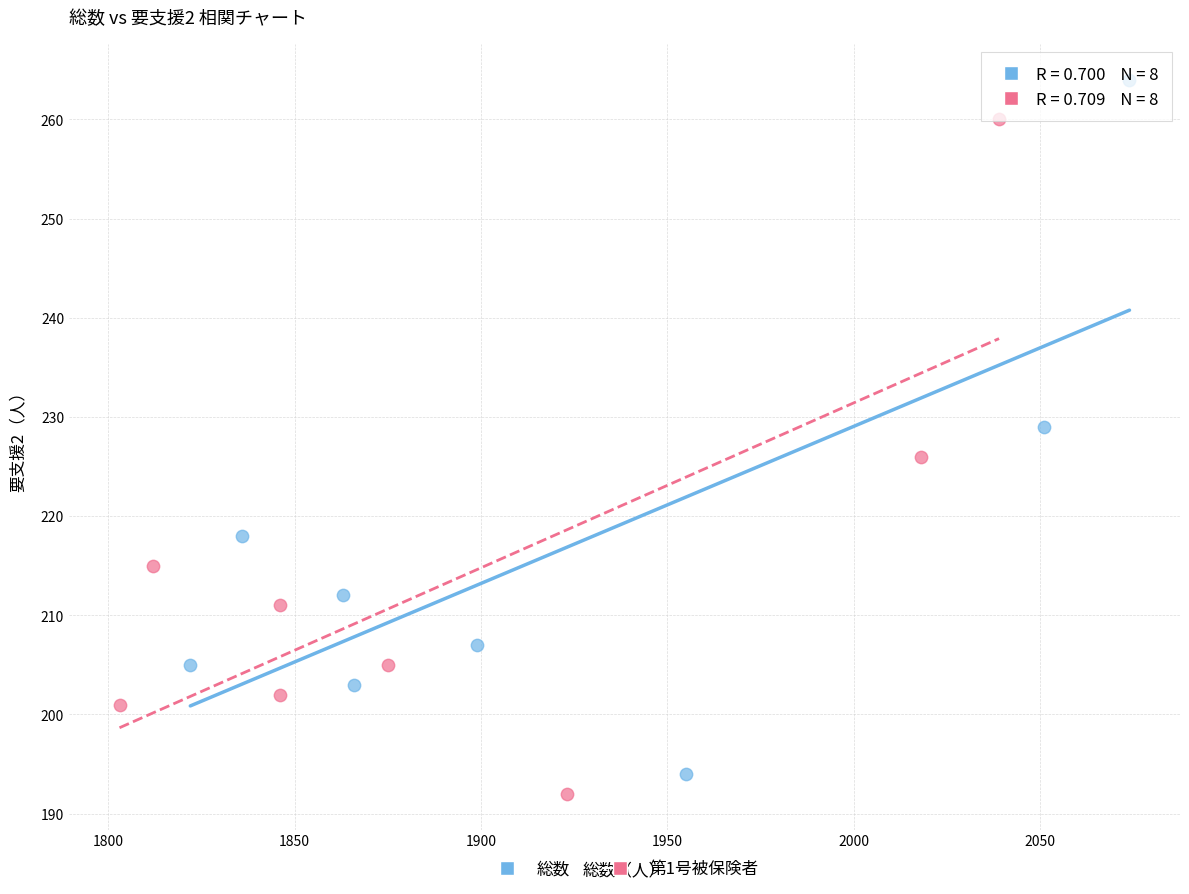

Which series reaches the maximum Y coordinate?

総数